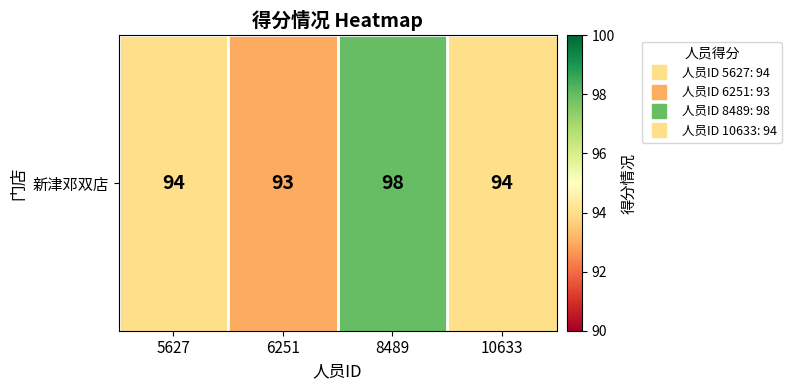

Between 6251 and 5627, which is larger?

5627